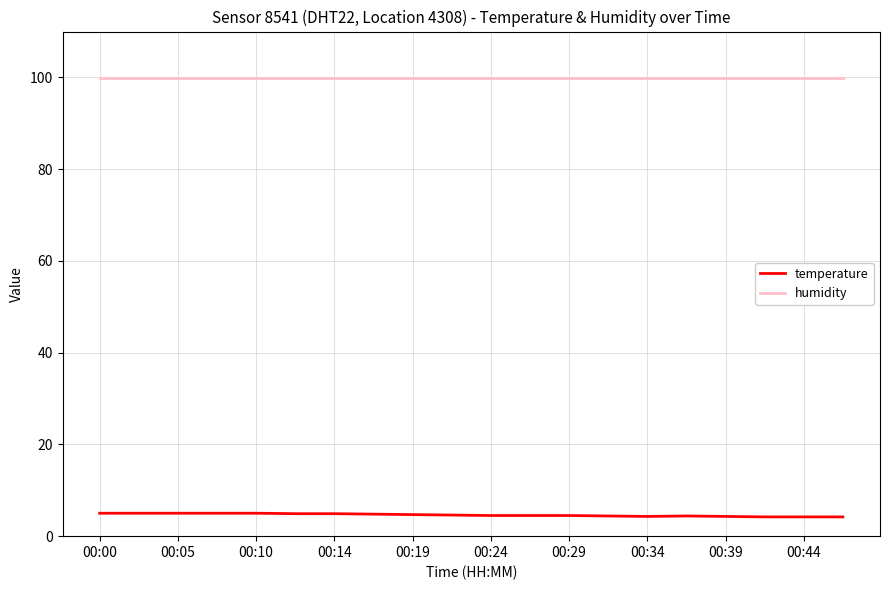

Which series has the largest total across all categories?

humidity